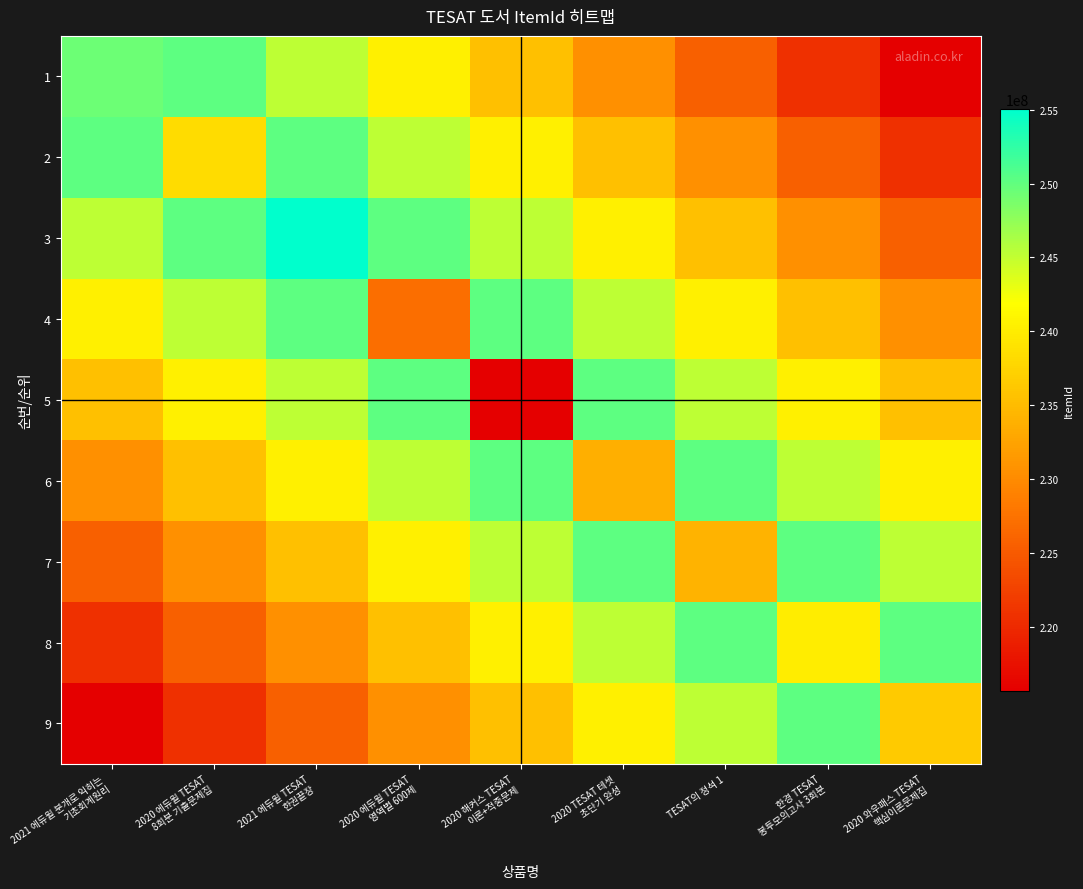

Reading left to right, list all the values displayed in this chart.

1: 2021 에듀윌 분개로 익히는
기초회계원리=249362784.0	2020 에듀윌 TESAT
8회분 기출문제집=250113550.4	2021 에듀윌 TESAT
한권끝장=245196887.8	2020 에듀윌 TESAT
영역별 600제=240280225.1	2020 해커스 TESAT
이론+적중문제=235363562.5	2020 TESAT 테셋
초단기 완성=230446899.9	TESAT의 정석 1=225530237.2	한경 TESAT
봉투모의고사 3회분=220613574.6	2020 와우패스 TESAT
핵심이론문제집=215696912.0
2: 2021 에듀윌 분개로 익히는
기초회계원리=250113550.4	2020 에듀윌 TESAT
8회분 기출문제집=238315137.0	2021 에듀윌 TESAT
한권끝장=250113550.4	2020 에듀윌 TESAT
영역별 600제=245196887.8	2020 해커스 TESAT
이론+적중문제=240280225.1	2020 TESAT 테셋
초단기 완성=235363562.5	TESAT의 정석 1=230446899.9	한경 TESAT
봉투모의고사 3회분=225530237.2	2020 와우패스 TESAT
핵심이론문제집=220613574.6
3: 2021 에듀윌 분개로 익히는
기초회계원리=245196887.8	2020 에듀윌 TESAT
8회분 기출문제집=250113550.4	2021 에듀윌 TESAT
한권끝장=255030213.0	2020 에듀윌 TESAT
영역별 600제=250113550.4	2020 해커스 TESAT
이론+적중문제=245196887.8	2020 TESAT 테셋
초단기 완성=240280225.1	TESAT의 정석 1=235363562.5	한경 TESAT
봉투모의고사 3회분=230446899.9	2020 와우패스 TESAT
핵심이론문제집=225530237.2
4: 2021 에듀윌 분개로 익히는
기초회계원리=240280225.1	2020 에듀윌 TESAT
8회분 기출문제집=245196887.8	2021 에듀윌 TESAT
한권끝장=250113550.4	2020 에듀윌 TESAT
영역별 600제=227201857.0	2020 해커스 TESAT
이론+적중문제=250113550.4	2020 TESAT 테셋
초단기 완성=245196887.8	TESAT의 정석 1=240280225.1	한경 TESAT
봉투모의고사 3회분=235363562.5	2020 와우패스 TESAT
핵심이론문제집=230446899.9
5: 2021 에듀윌 분개로 익히는
기초회계원리=235363562.5	2020 에듀윌 TESAT
8회분 기출문제집=240280225.1	2021 에듀윌 TESAT
한권끝장=245196887.8	2020 에듀윌 TESAT
영역별 600제=250113550.4	2020 해커스 TESAT
이론+적중문제=215696912.0	2020 TESAT 테셋
초단기 완성=250113550.4	TESAT의 정석 1=245196887.8	한경 TESAT
봉투모의고사 3회분=240280225.1	2020 와우패스 TESAT
핵심이론문제집=235363562.5
6: 2021 에듀윌 분개로 익히는
기초회계원리=230446899.9	2020 에듀윌 TESAT
8회분 기출문제집=235363562.5	2021 에듀윌 TESAT
한권끝장=240280225.1	2020 에듀윌 TESAT
영역별 600제=245196887.8	2020 해커스 TESAT
이론+적중문제=250113550.4	2020 TESAT 테셋
초단기 완성=233812902.0	TESAT의 정석 1=250113550.4	한경 TESAT
봉투모의고사 3회분=245196887.8	2020 와우패스 TESAT
핵심이론문제집=240280225.1
7: 2021 에듀윌 분개로 익히는
기초회계원리=225530237.2	2020 에듀윌 TESAT
8회분 기출문제집=230446899.9	2021 에듀윌 TESAT
한권끝장=235363562.5	2020 에듀윌 TESAT
영역별 600제=240280225.1	2020 해커스 TESAT
이론+적중문제=245196887.8	2020 TESAT 테셋
초단기 완성=250113550.4	TESAT의 정석 1=234275314.0	한경 TESAT
봉투모의고사 3회분=250113550.4	2020 와우패스 TESAT
핵심이론문제집=245196887.8
8: 2021 에듀윌 분개로 익히는
기초회계원리=220613574.6	2020 에듀윌 TESAT
8회분 기출문제집=225530237.2	2021 에듀윌 TESAT
한권끝장=230446899.9	2020 에듀윌 TESAT
영역별 600제=235363562.5	2020 해커스 TESAT
이론+적중문제=240280225.1	2020 TESAT 테셋
초단기 완성=245196887.8	TESAT의 정석 1=250113550.4	한경 TESAT
봉투모의고사 3회분=240114832.0	2020 와우패스 TESAT
핵심이론문제집=250113550.4
9: 2021 에듀윌 분개로 익히는
기초회계원리=215696912.0	2020 에듀윌 TESAT
8회분 기출문제집=220613574.6	2021 에듀윌 TESAT
한권끝장=225530237.2	2020 에듀윌 TESAT
영역별 600제=230446899.9	2020 해커스 TESAT
이론+적중문제=235363562.5	2020 TESAT 테셋
초단기 완성=240280225.1	TESAT의 정석 1=245196887.8	한경 TESAT
봉투모의고사 3회분=250113550.4	2020 와우패스 TESAT
핵심이론문제집=236523303.0